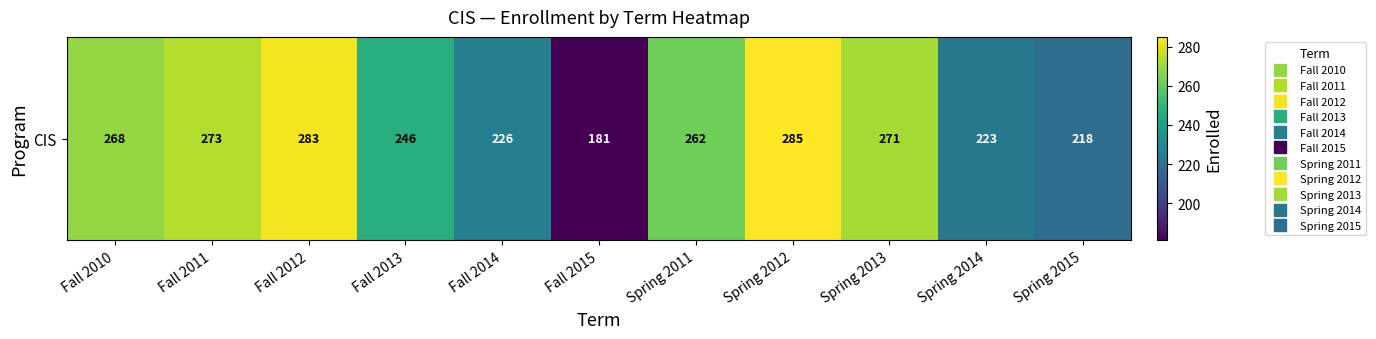

How many data points are less than 262?

5